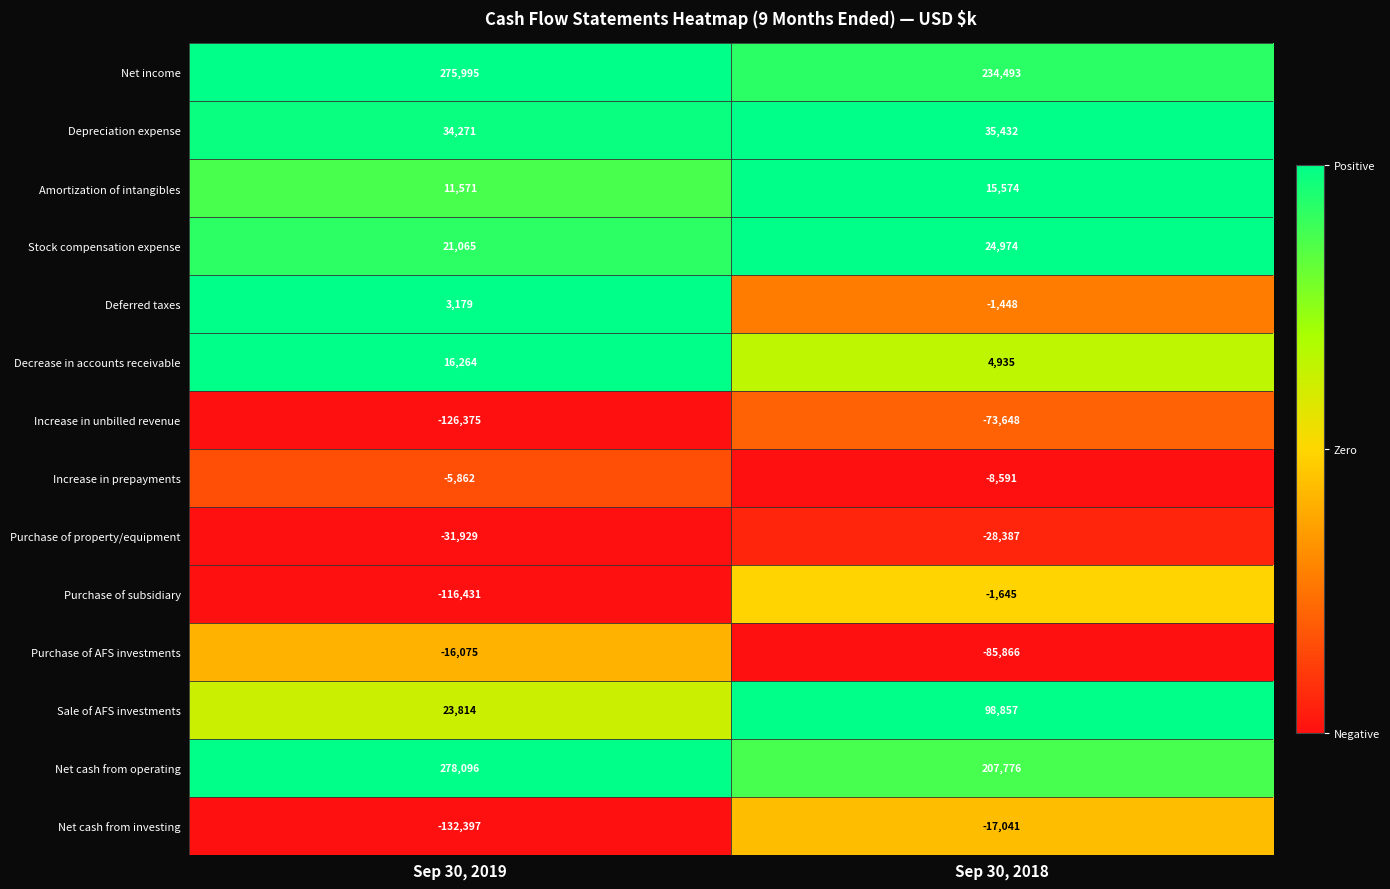

At which category is the sum across all series the highest?

Sep 30, 2018